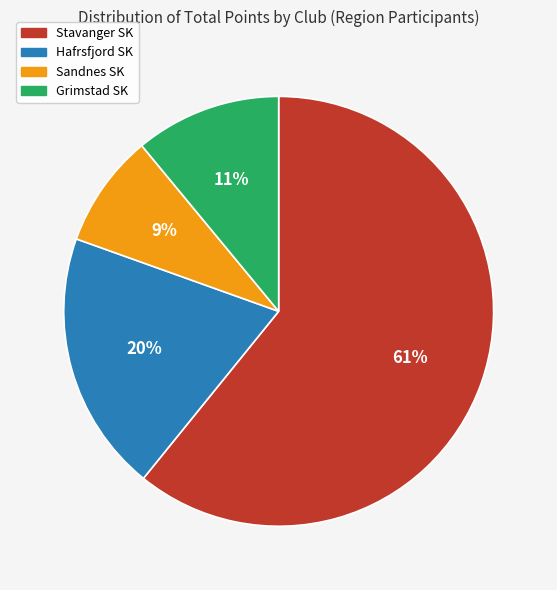

To the nearest percent, what is the average slice percentage?

25%